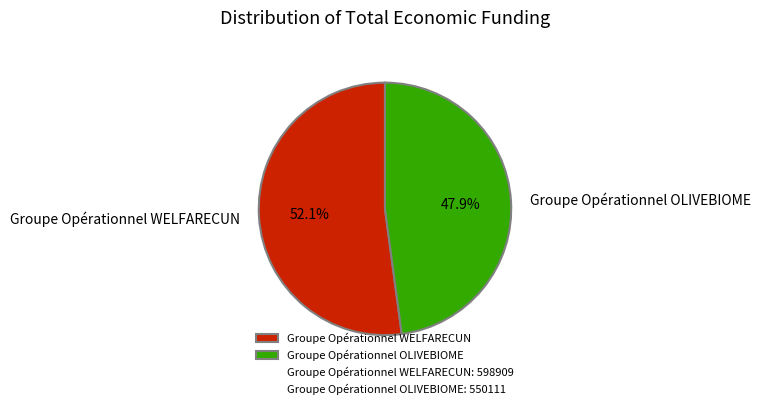

To the nearest percent, what portion does Groupe Opérationnel OLIVEBIOME represent?

48%